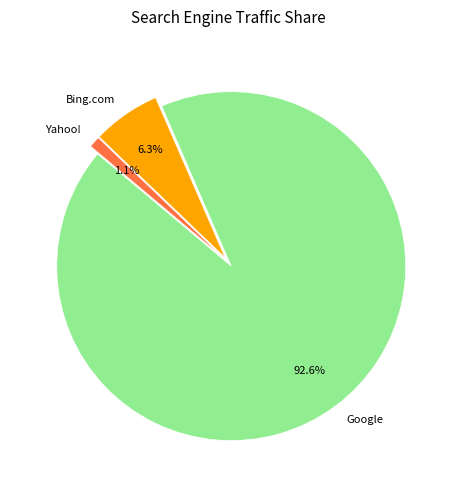

Is the sum of Google and Bing.com greater than half?

Yes